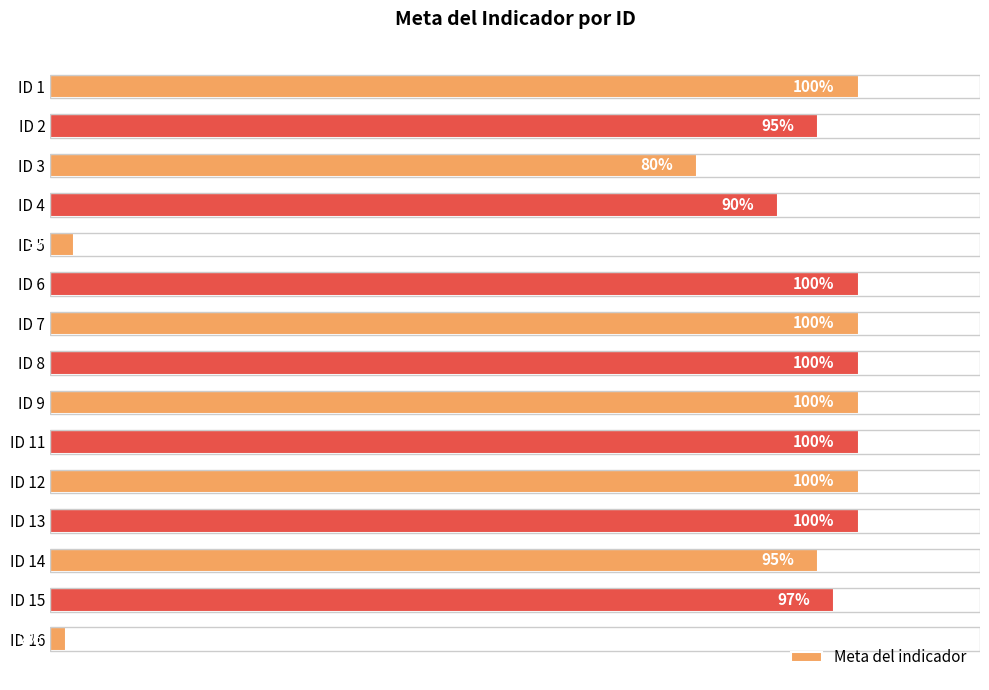

Which label corresponds to the smallest value in the chart?

ID 16